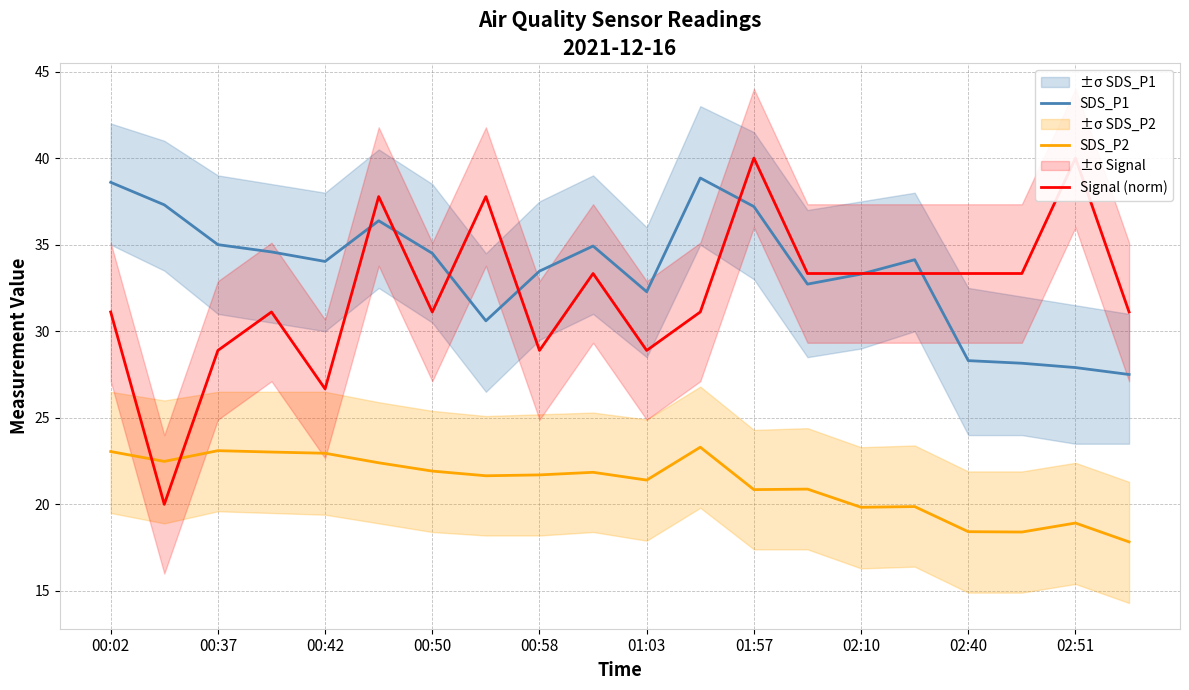

The value of SDS_P2 at 00:37 is 23.1. True or false?

True